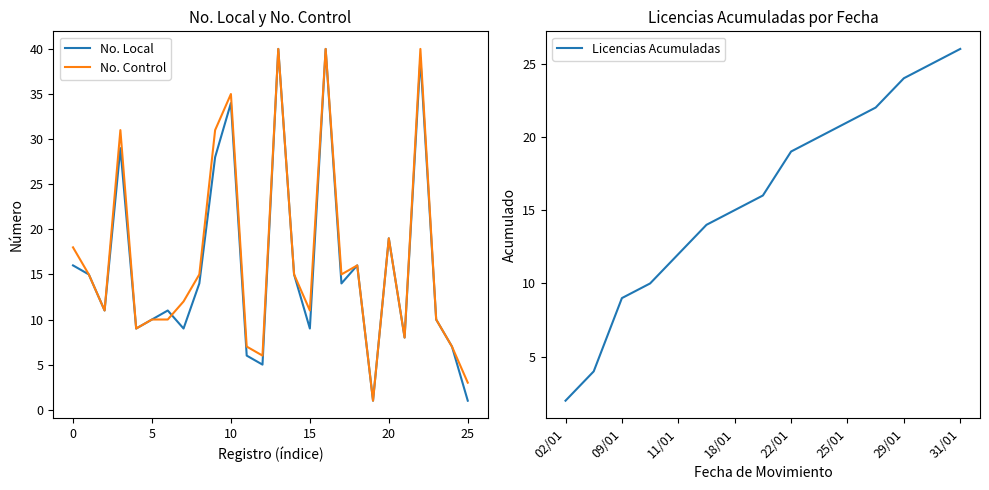

What is the label of the 9th point from the right?

22/01